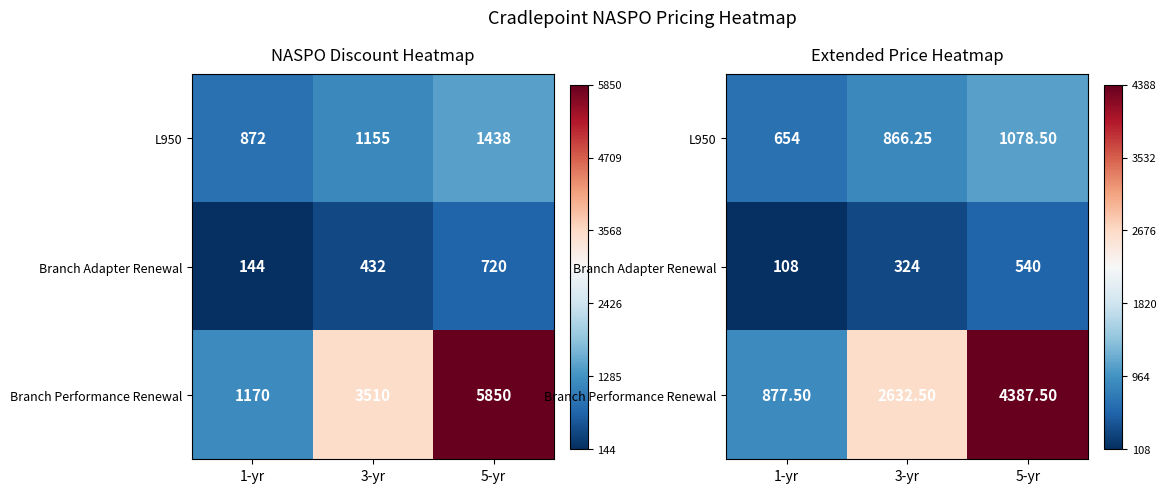

At which label does Branch Performance Renewal reach its minimum?

1-yr